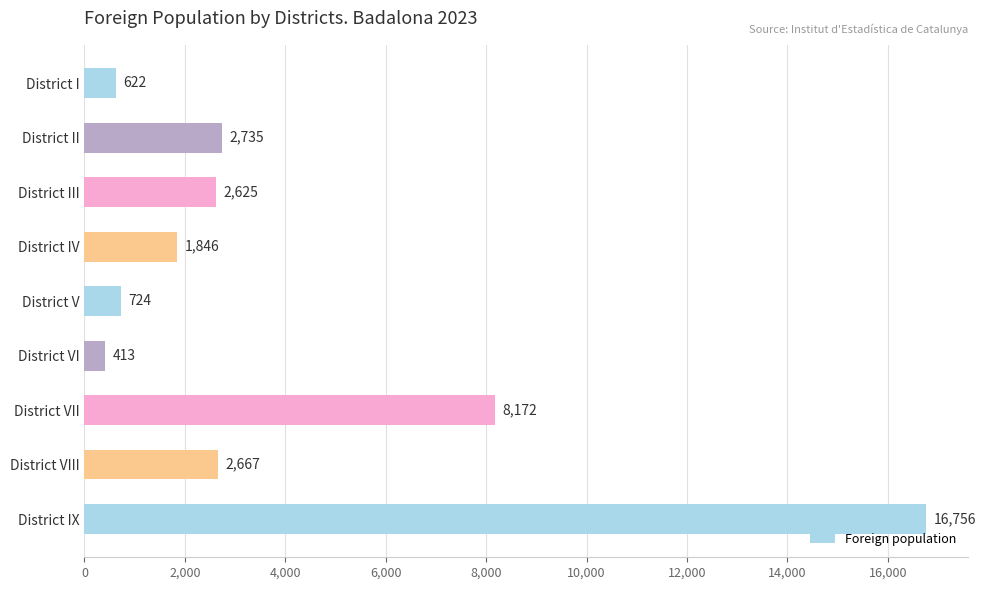

Which has a higher value, District VI or District VIII?

District VIII